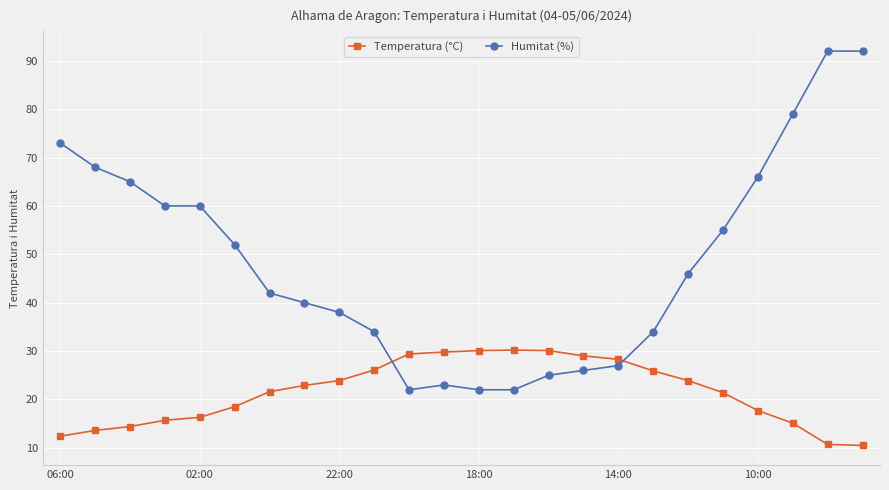

True or false: Temperatura (°C) has more than 0 interior local peaks.

True